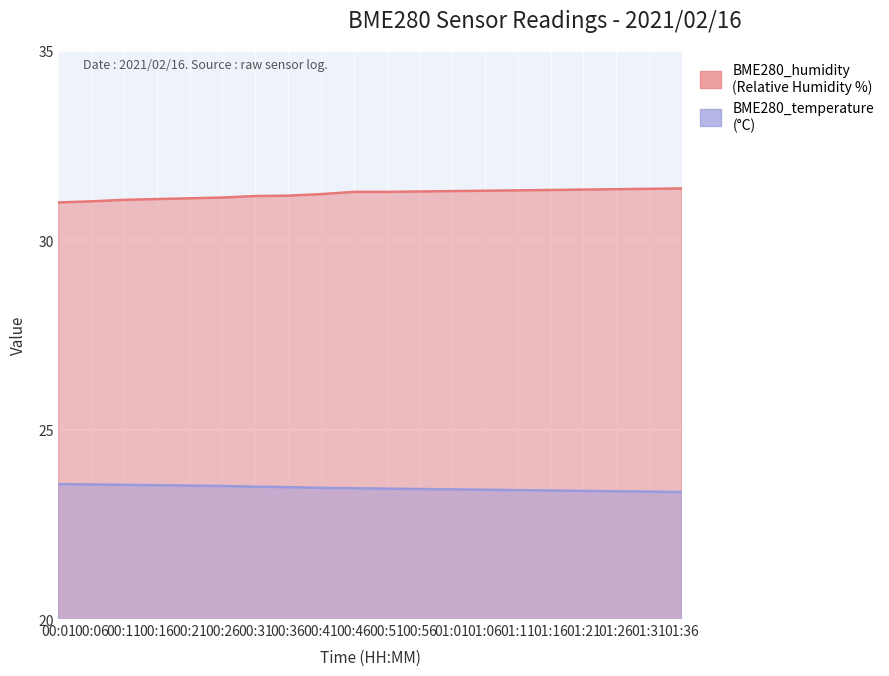

What is the average value of the BME280_humidity series?

31.2